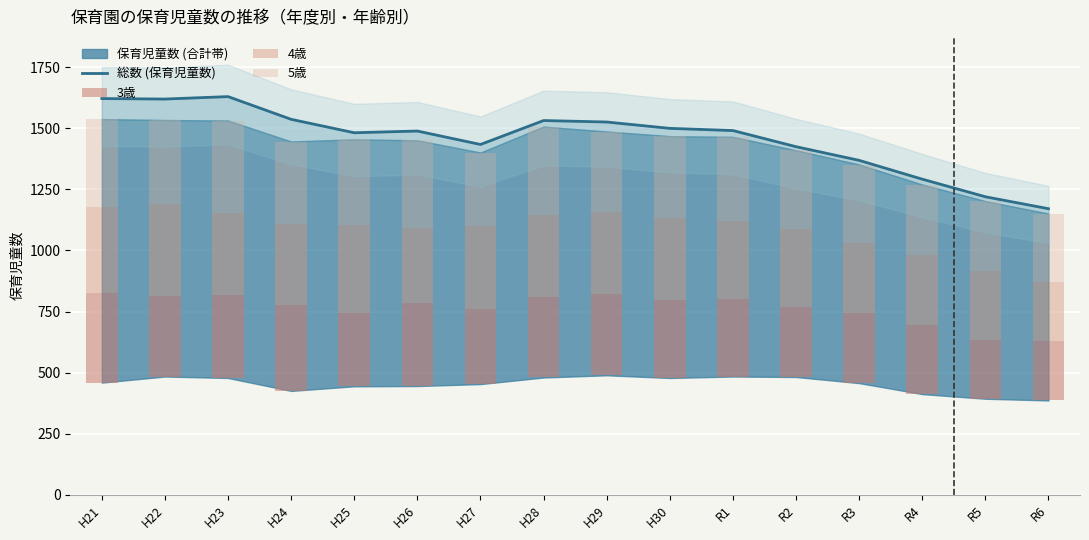

Reading left to right, transcribe all the data shown in this chart.

総数 (保育児童数): H21=1622	H22=1620	H23=1630	H24=1537	H25=1482	H26=1489	H27=1434	H28=1532	H29=1526	H30=1500	R1=1491	R2=1425	R3=1369	R4=1292	R5=1220	R6=1171
3歳: H21=368	H22=331	H23=339	H24=350	H25=302	H26=340	H27=308	H28=331	H29=334	H30=320	R1=318	R2=285	R3=289	R4=282	R5=240	R6=242
4歳: H21=351	H22=375	H23=335	H24=335	H25=358	H26=307	H27=340	H28=333	H29=333	H30=337	R1=320	R2=319	R3=285	R4=286	R5=283	R6=241
5歳: H21=360	H22=344	H23=380	H24=336	H25=351	H26=359	H27=300	H28=363	H29=331	H30=333	R1=343	R2=324	R3=321	R4=290	R5=286	R6=282